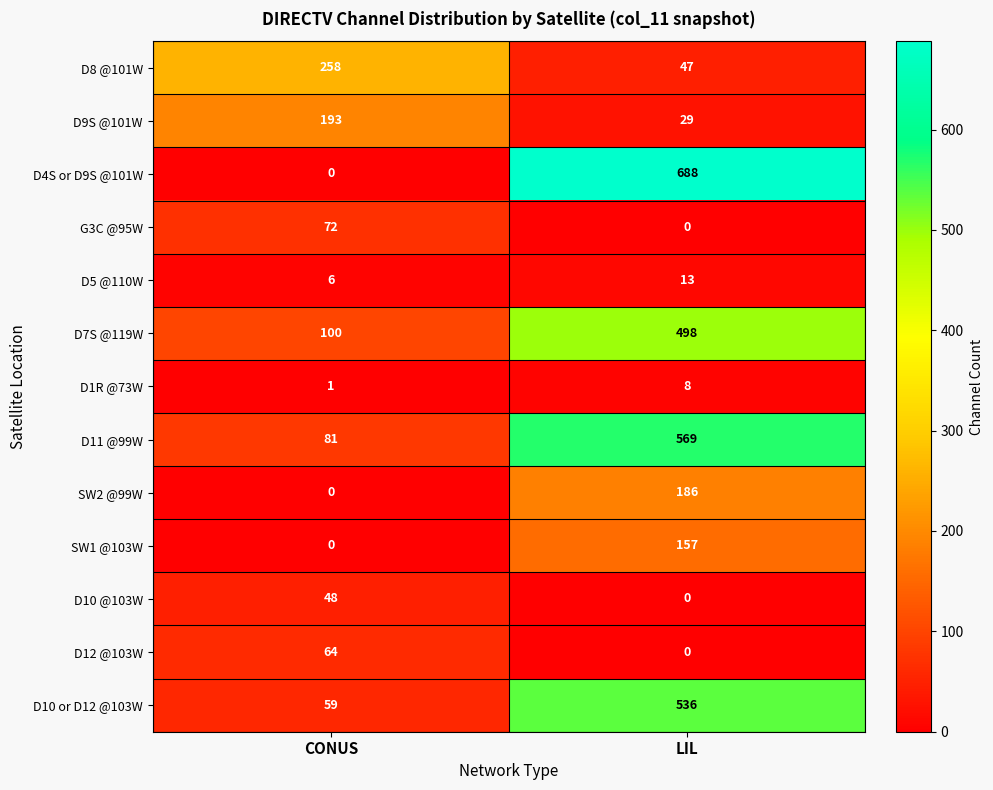

Which category has the lowest value in the D9S @101W series?

LIL